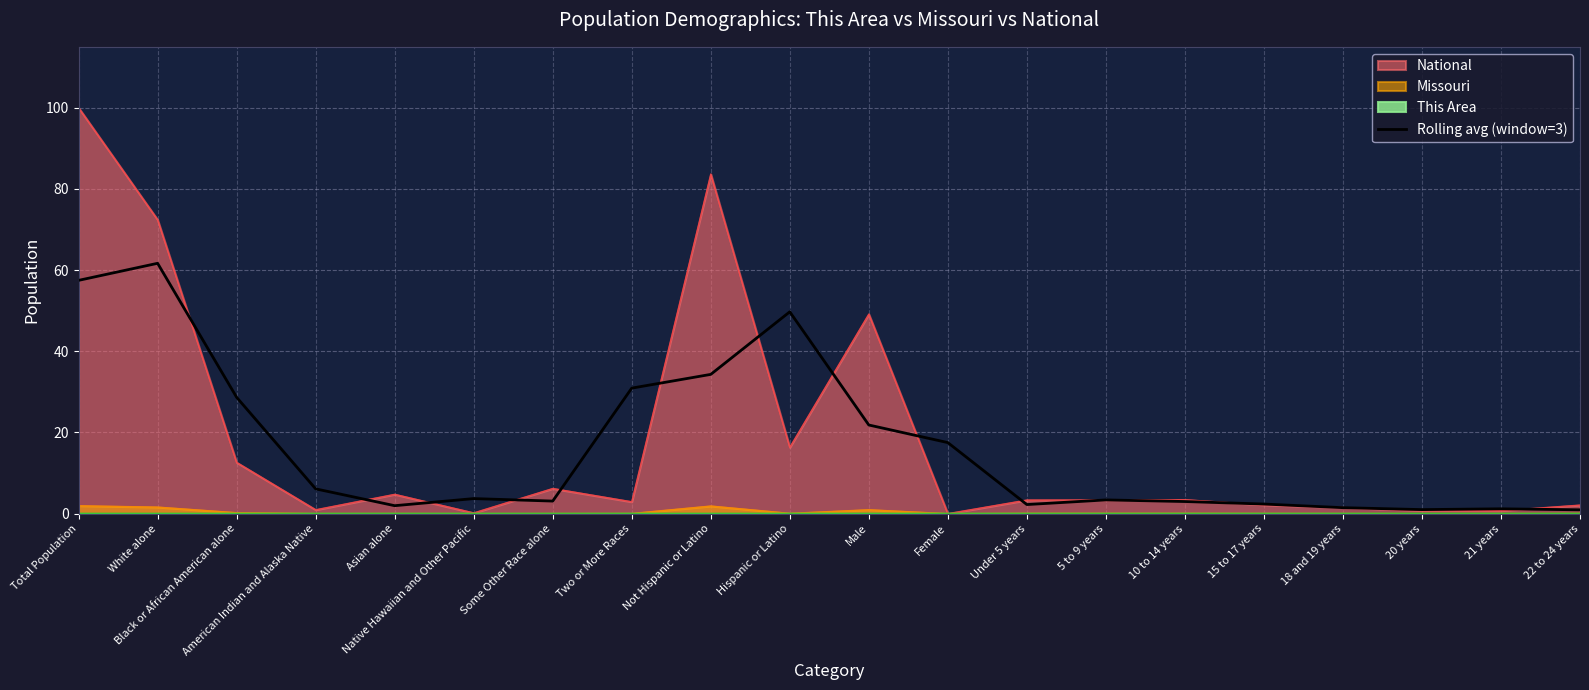

Is it true that the value at Some Other Race alone is 3.1?

True